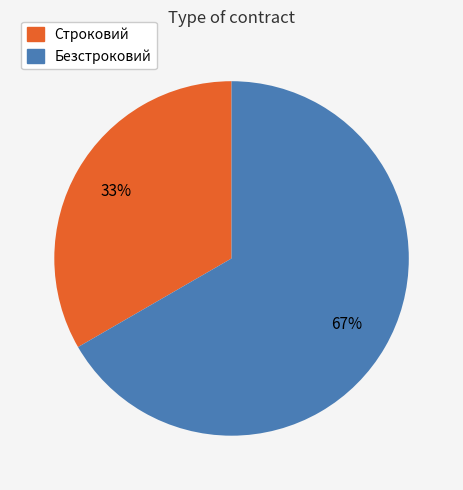

What percentage is the Безстроковий slice, to the nearest percent?

67%